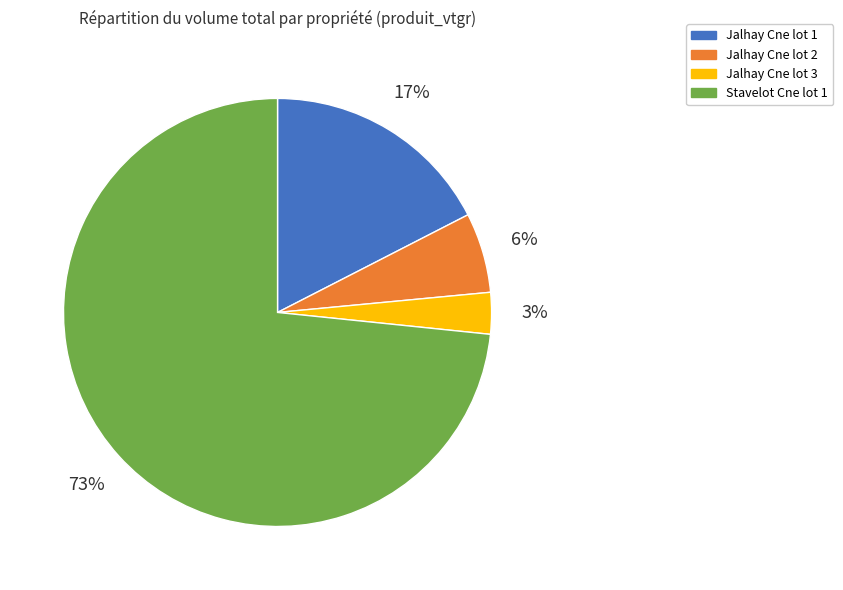

What percentage is the Jalhay Cne lot 3 slice, to the nearest percent?

3%